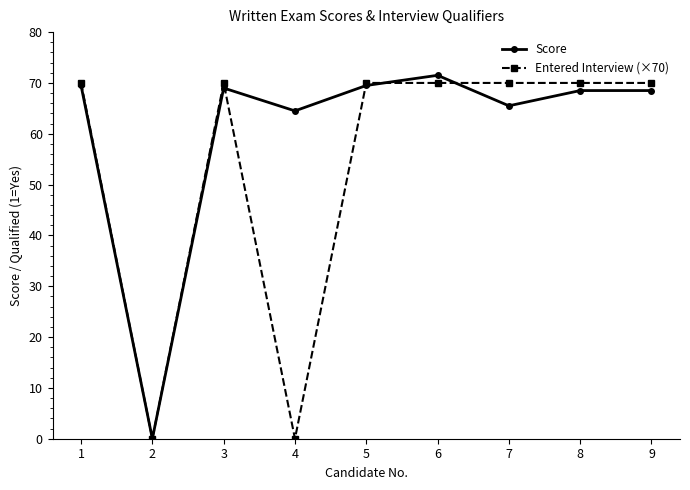

Which series ends up on top after the final intersection of Entered Interview (×70) and Score?

Entered Interview (×70)